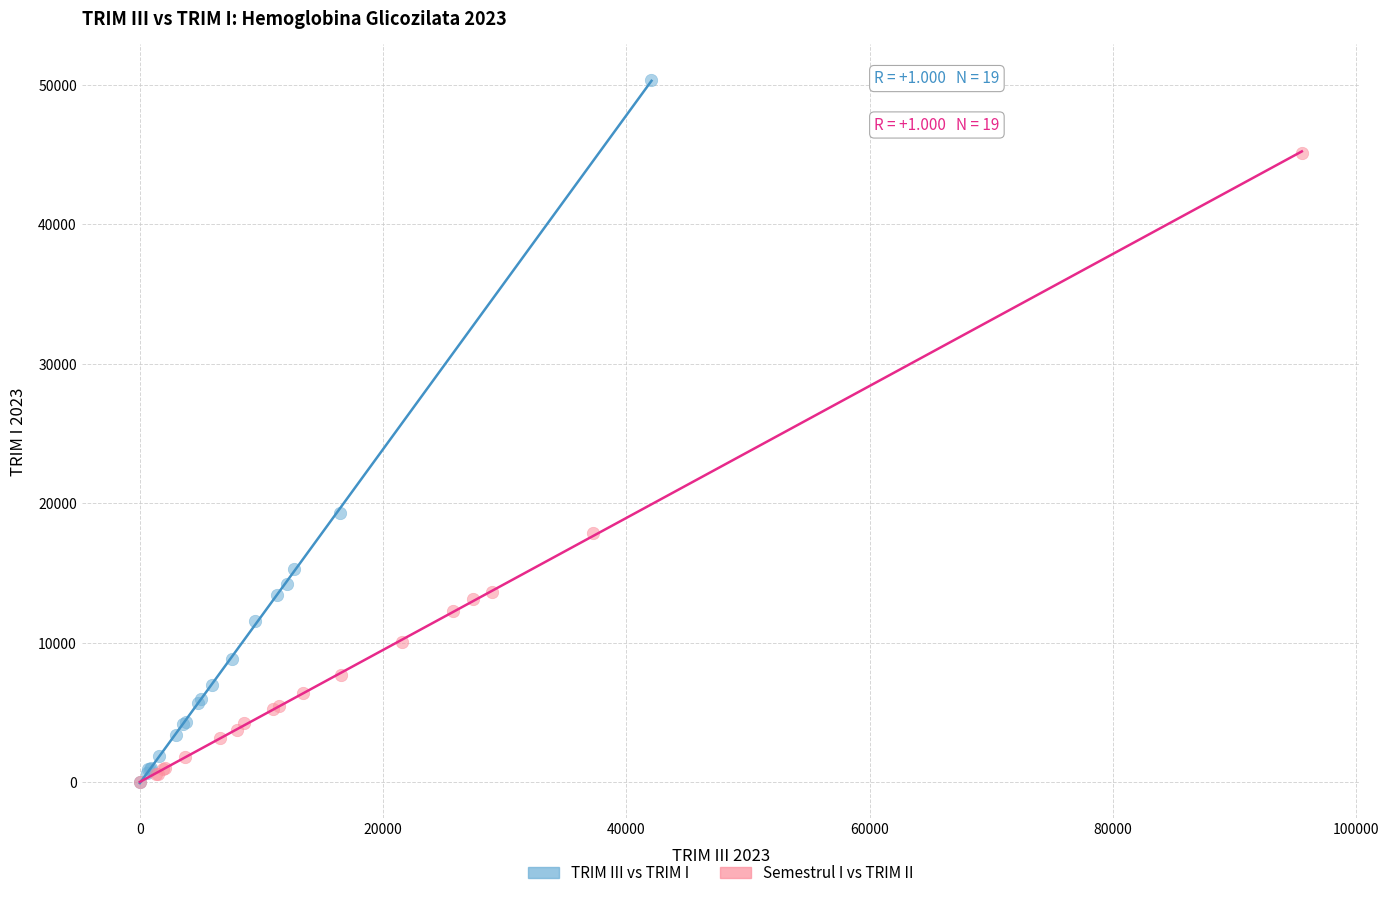

Which series has the largest Y range (max minus min)?

TRIM III vs TRIM I